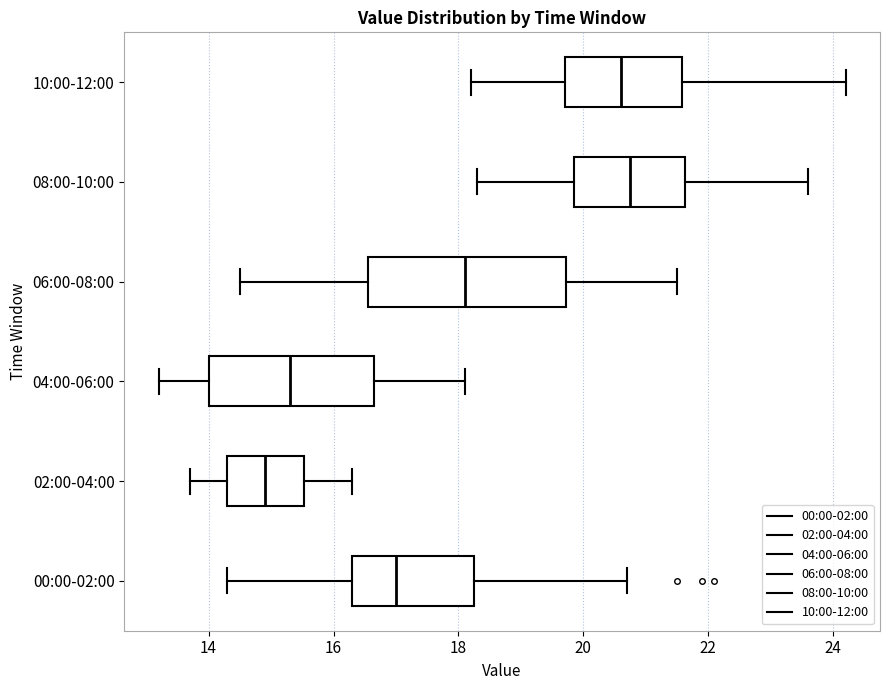

Comparing the boxes themselves (not the whiskers), which one is the widest?

06:00-08:00